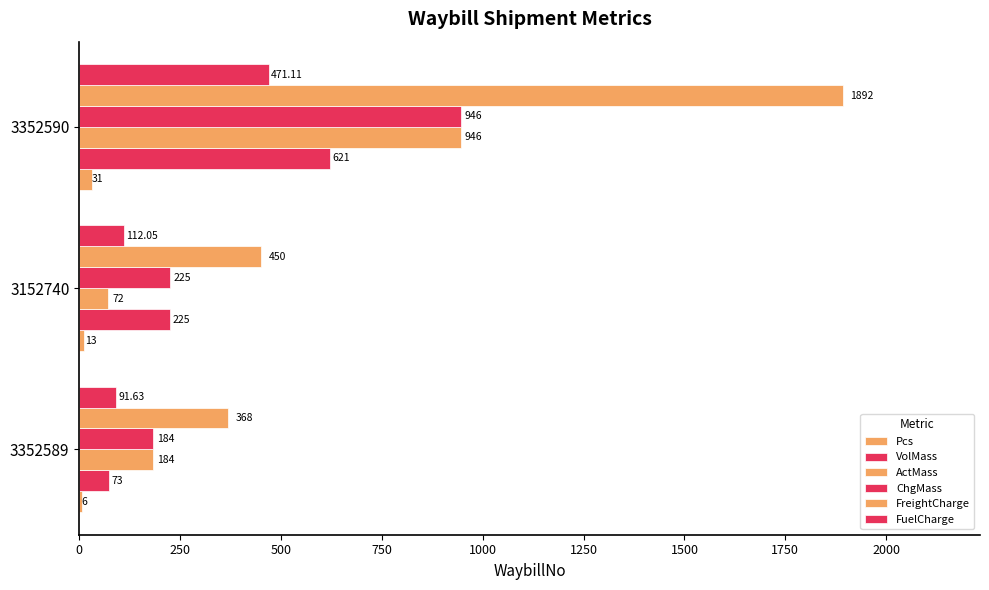

Count the number of data series in this chart.

6